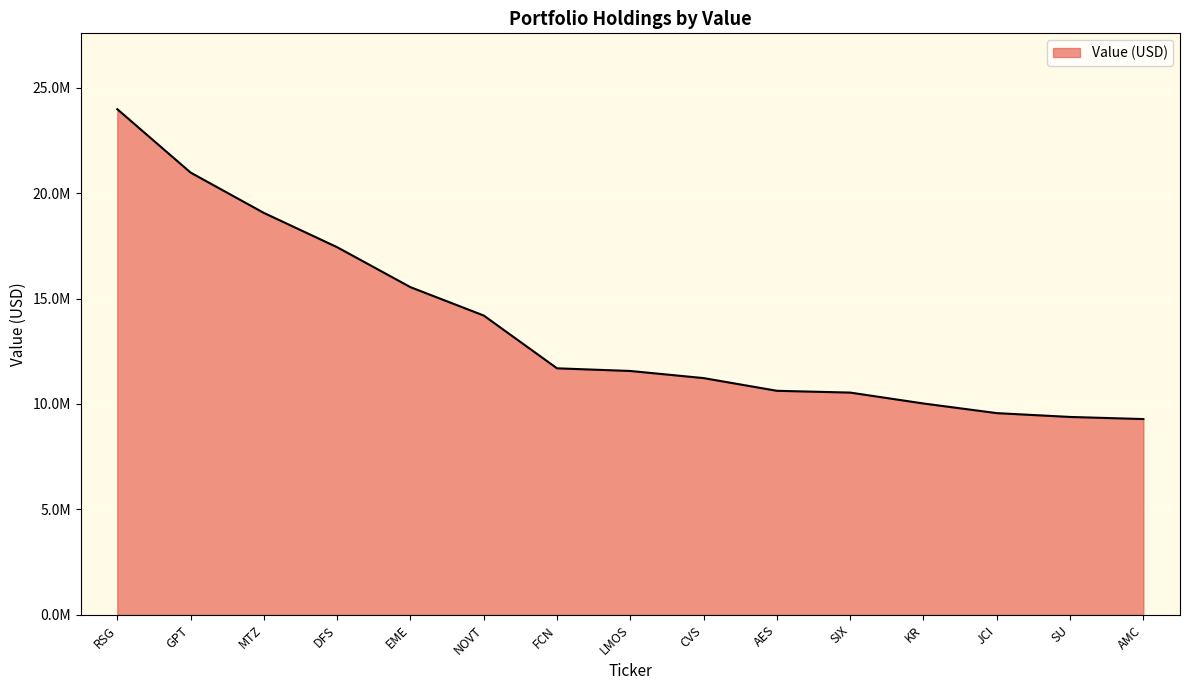

Does the chart have visible grid lines?

Yes